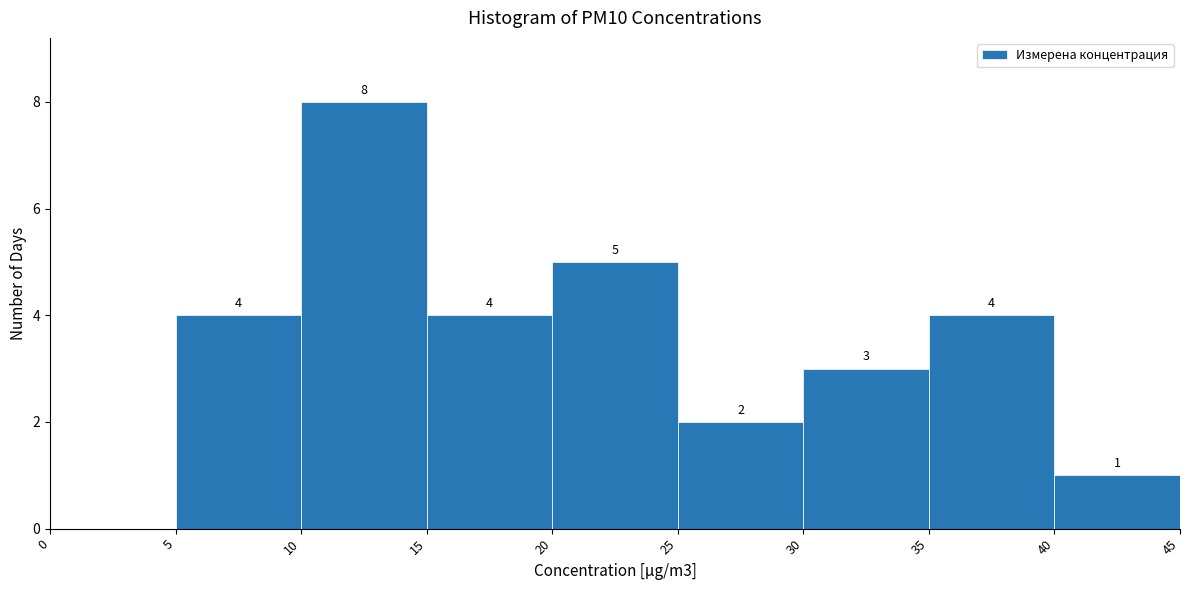

Which range on the x-axis has the tallest bar?

10 to 15